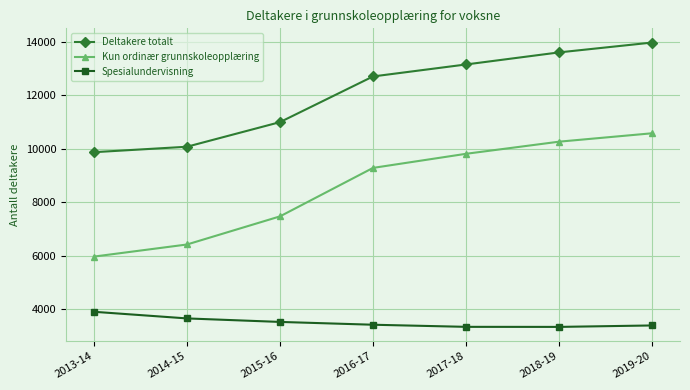

What are all the series names shown in the legend?

Deltakere totalt, Kun ordinær grunnskoleopplæring, Spesialundervisning